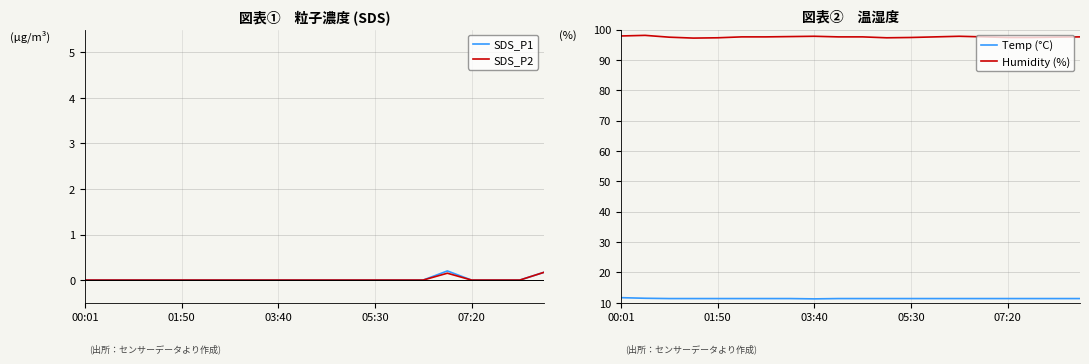

What is the difference between the second highest and second lowest values in the SDS_P2 series?

0.1